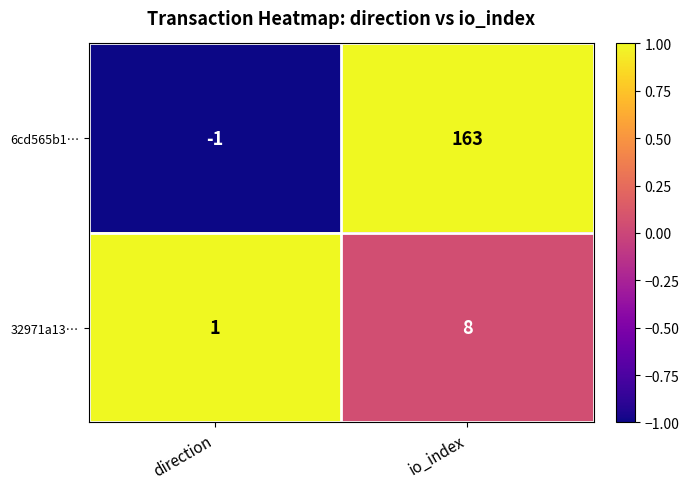

At how many categories does at least one series exceed 0?

2